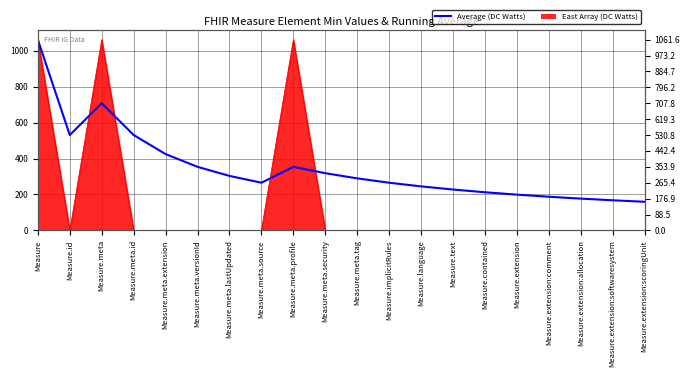

What is the value of the 16th point from the left?

199.0